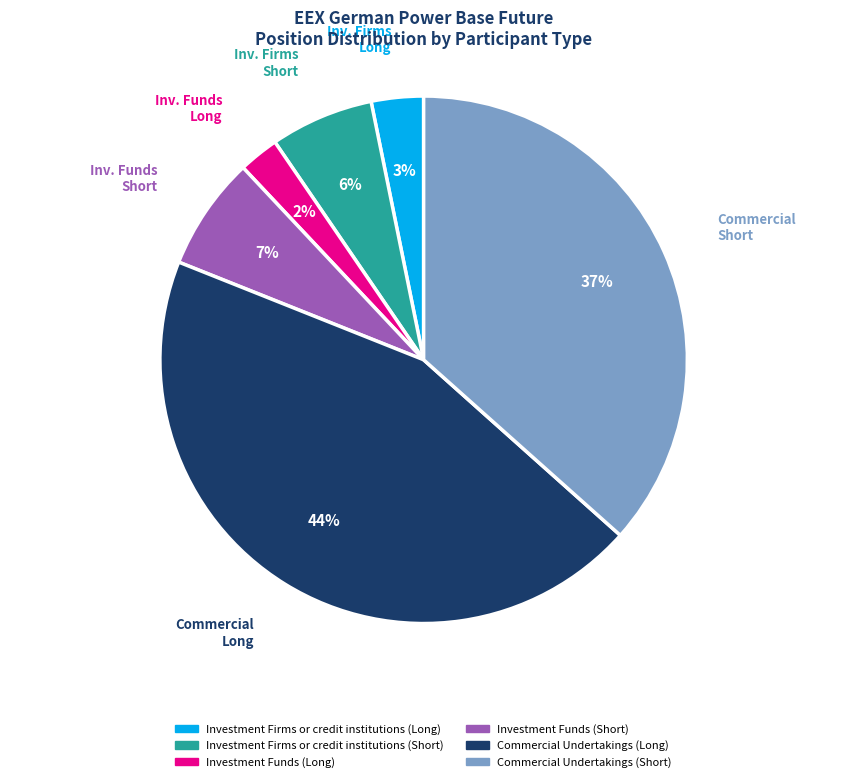

Which has a higher value, Commercial Undertakings (Short) or Investment Firms or credit institutions (Short)?

Commercial Undertakings (Short)